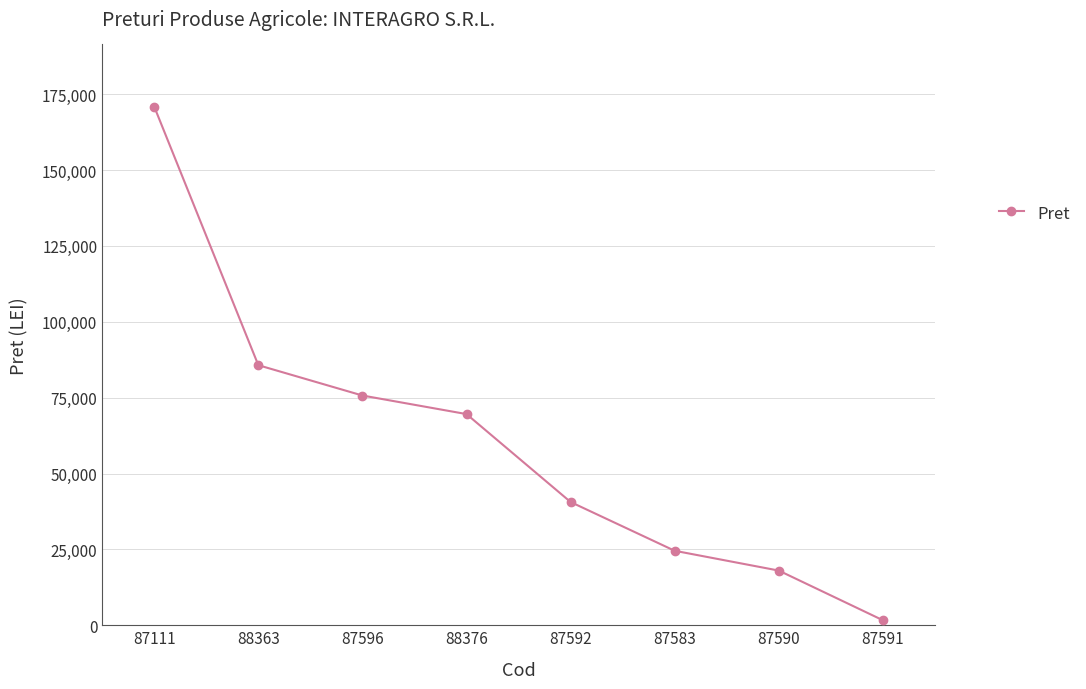

What value does the data have at 87596, to the nearest 10?

75700